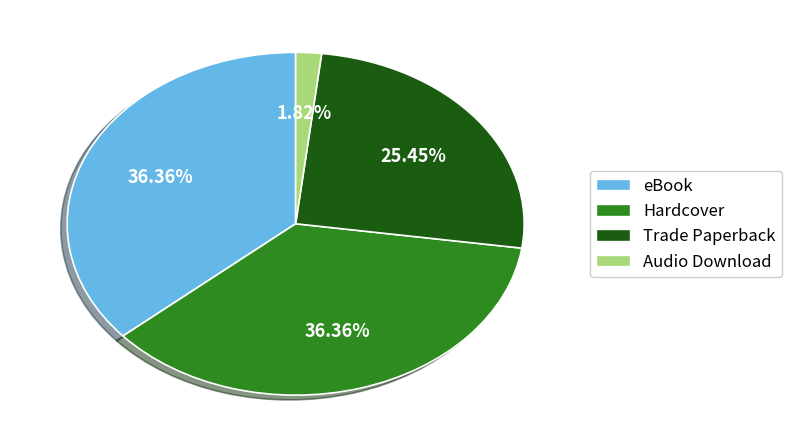

To the nearest percent, what percentage of the pie is eBook?

36%